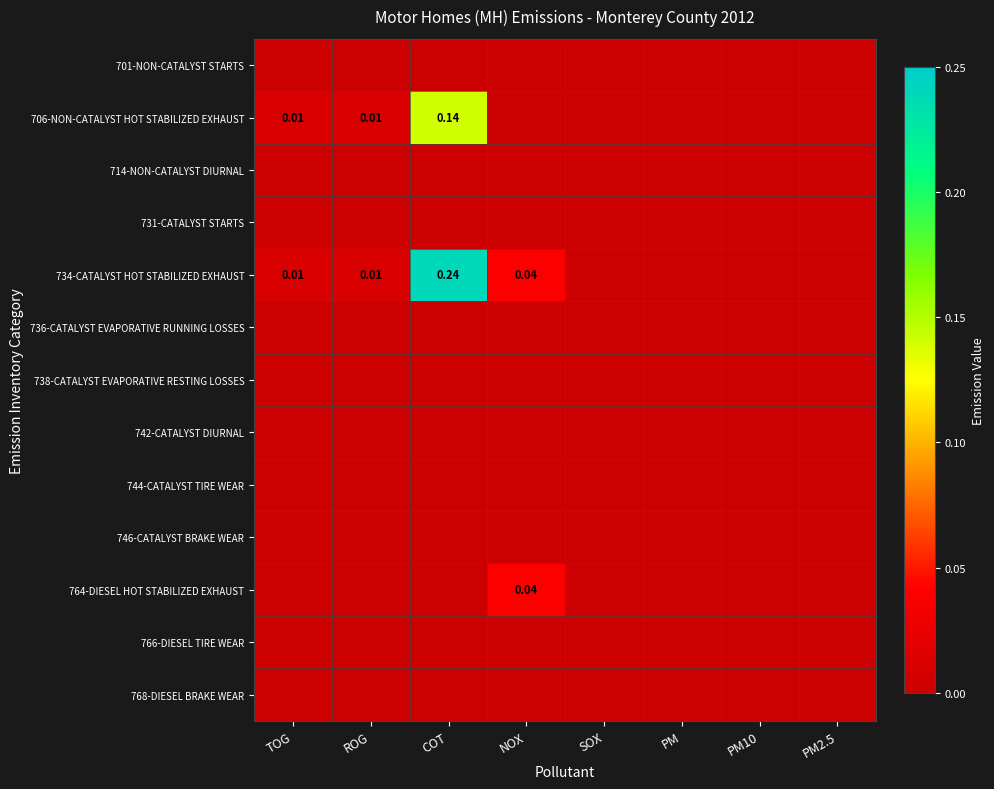

At which category is the sum across all series the highest?

COT